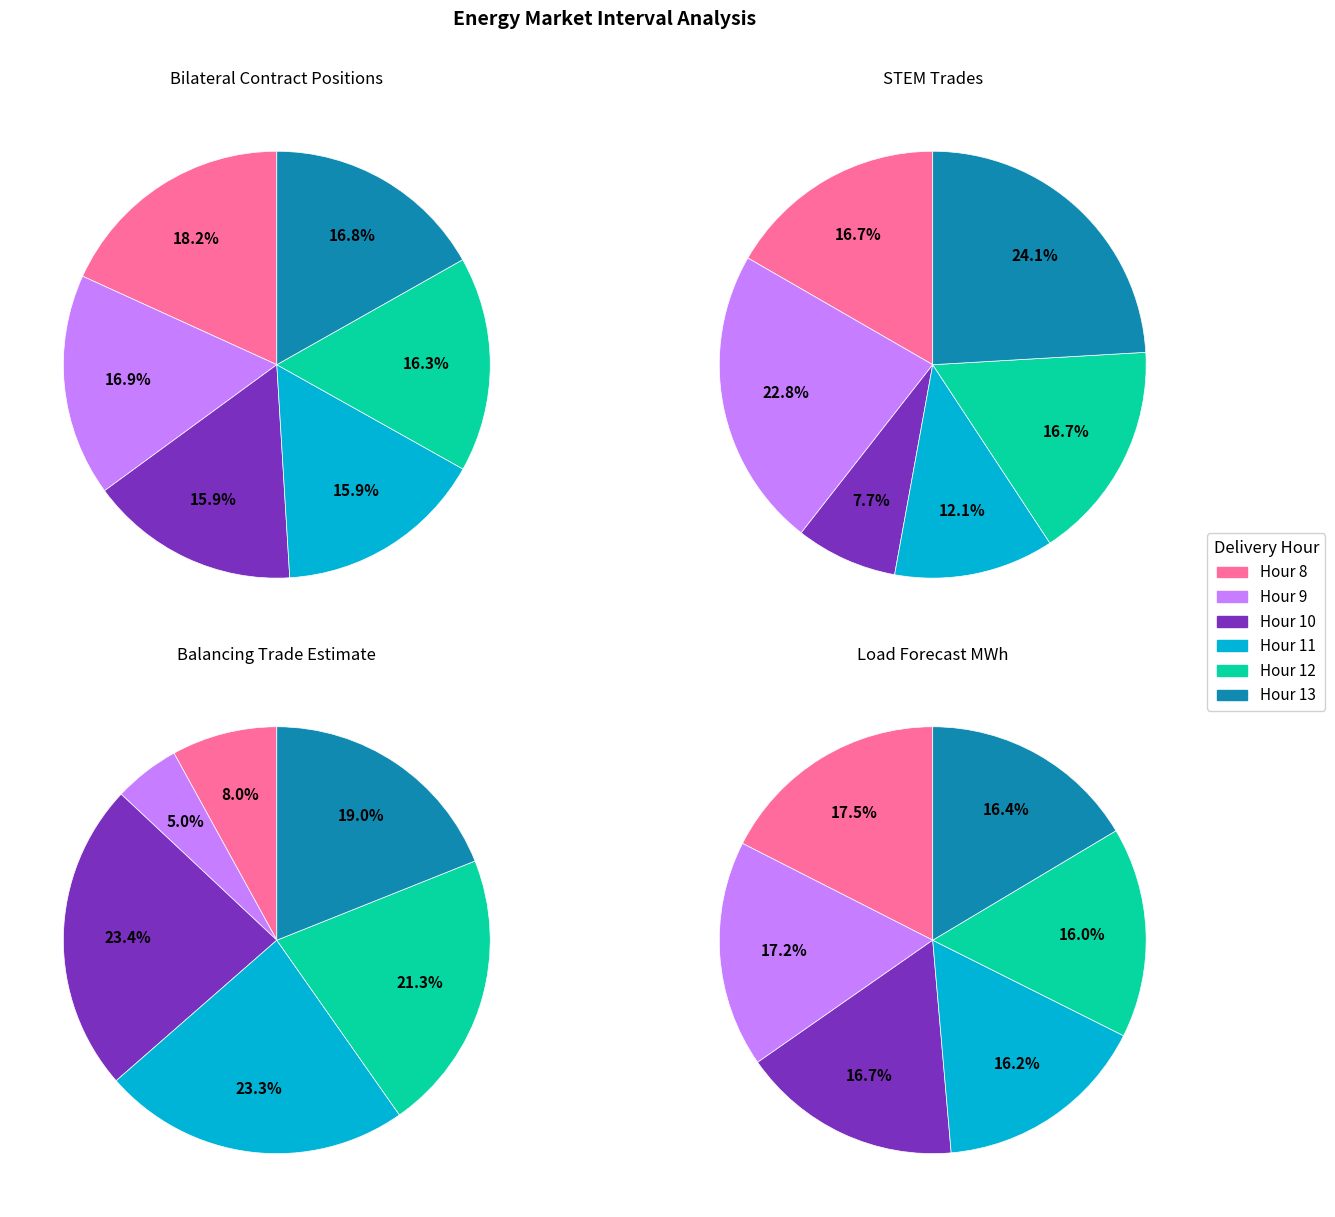

To the nearest percent, what is the difference between the 10-1 and 8-2 slice percentages?

7%